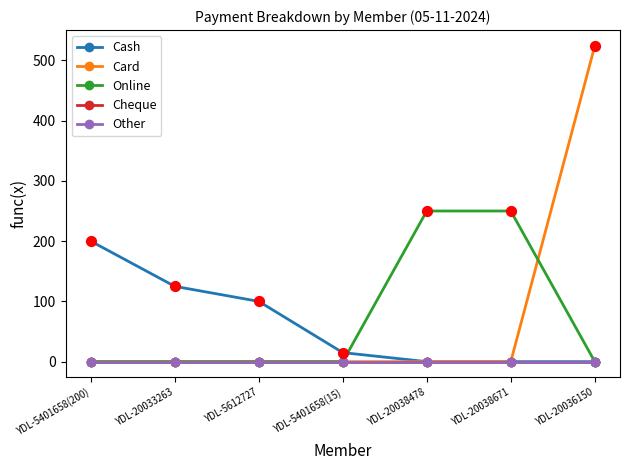

Is this an area chart (filled region under the line)?

No